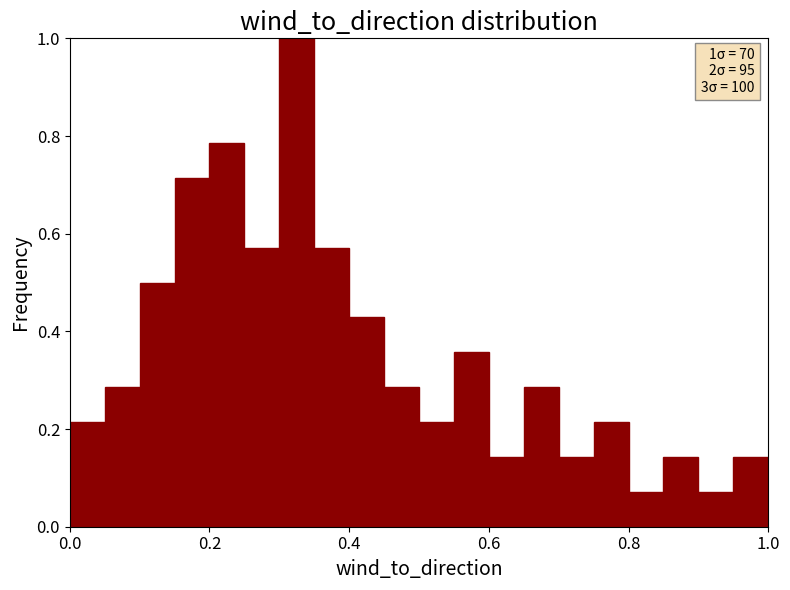

Around what value on the x-axis is the tallest bar? Give the approximate position of its centre, as read against the axis.

0.32